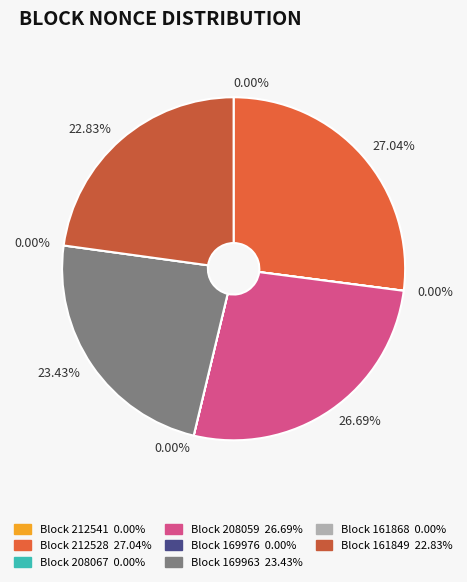

To the nearest percent, what is the difference between the largest and smallest slice percentages?

27%